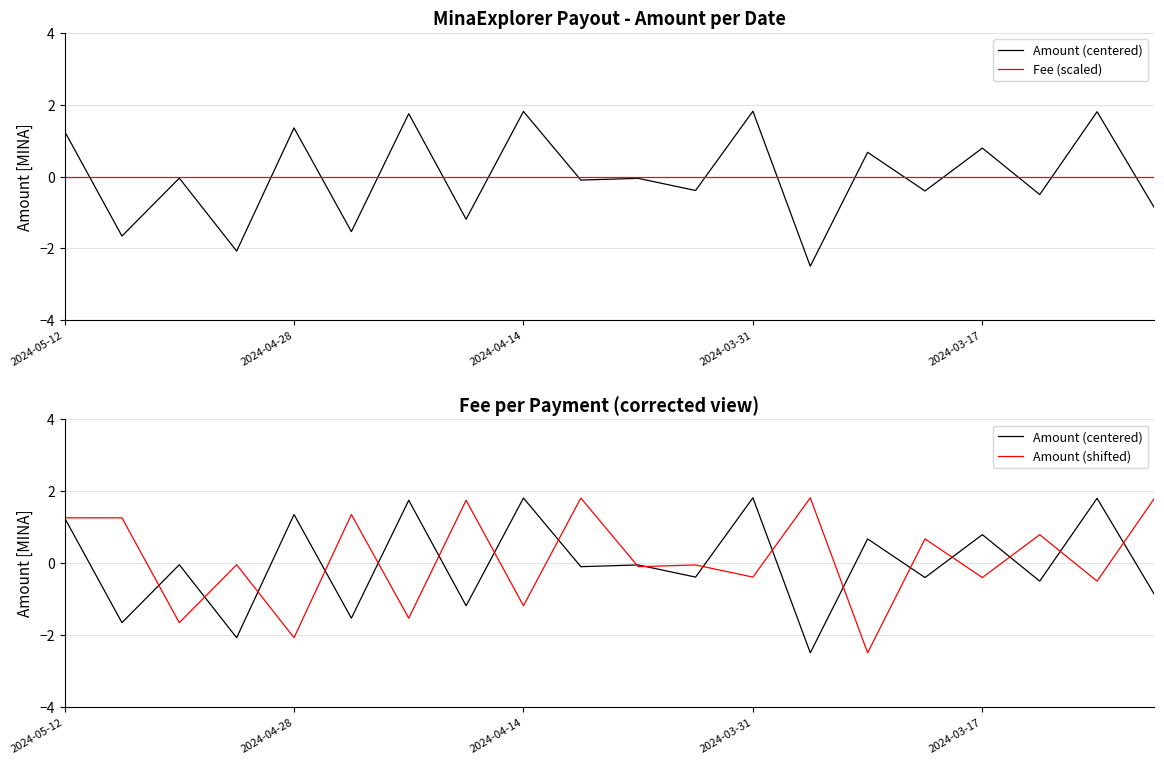

Is it true that Amount (shifted) equals -0.0 at 2024-03-31?

False